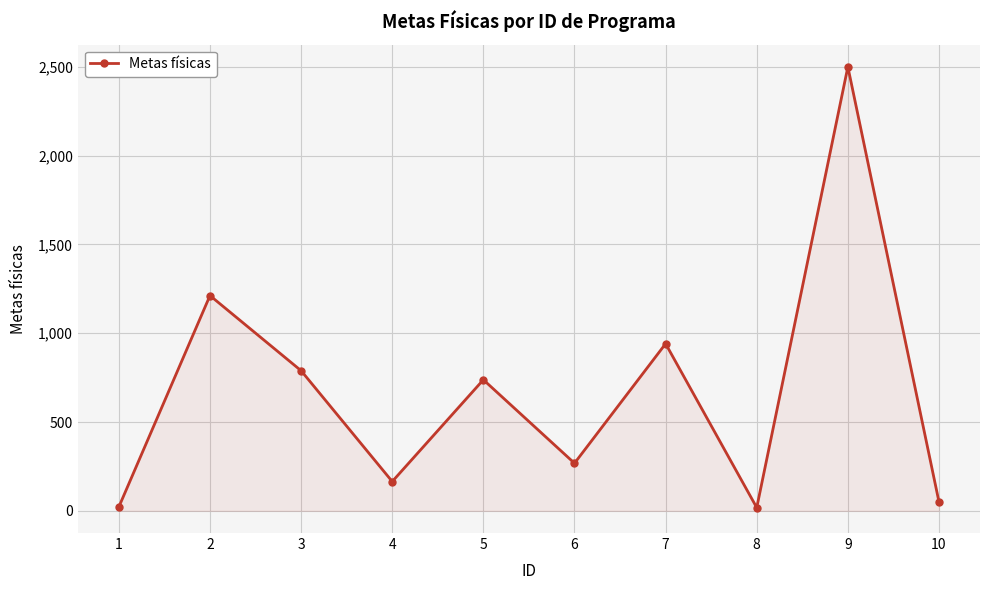

At which category does the data reach its first local valley?

4